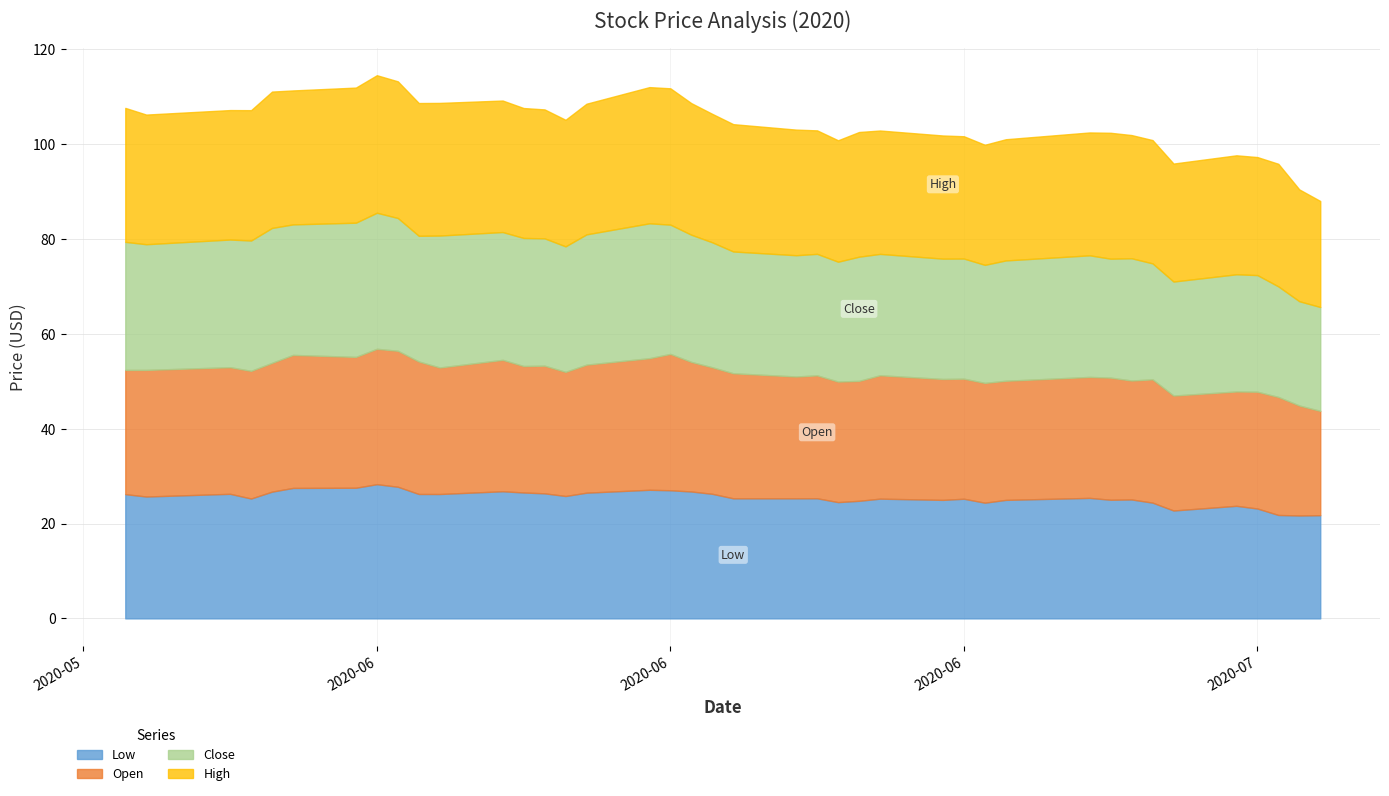

What is the smallest value displayed?

21.7